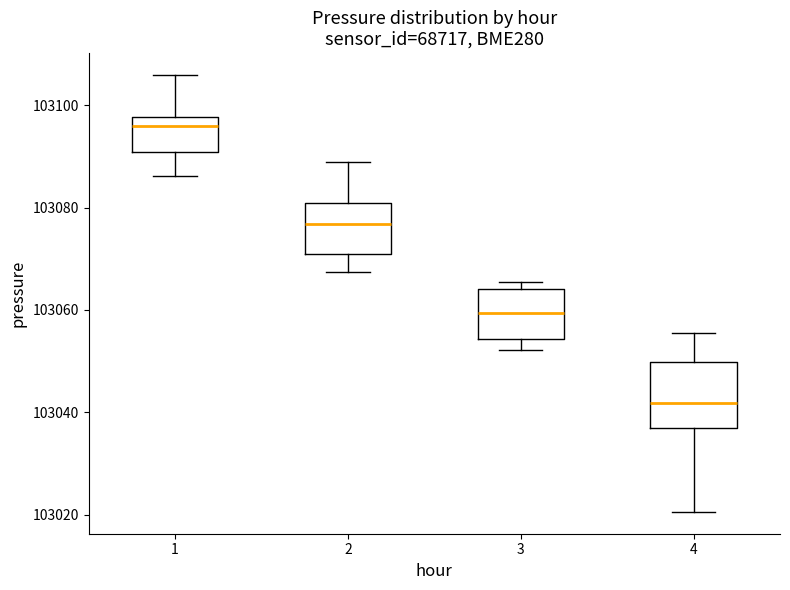

Comparing the boxes themselves (not the whiskers), which one is the tallest?

4